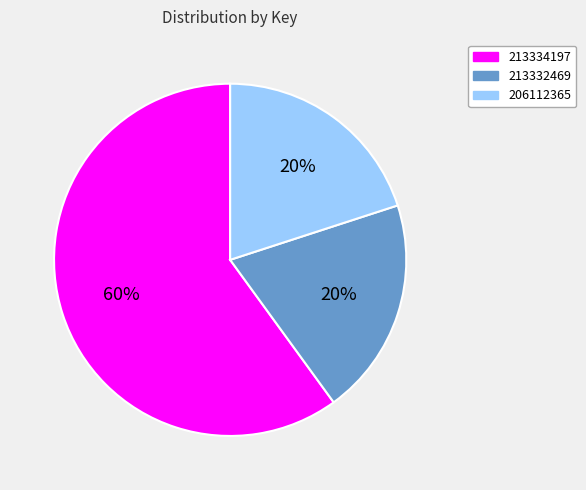

What is the largest slice in the pie chart?

213334197